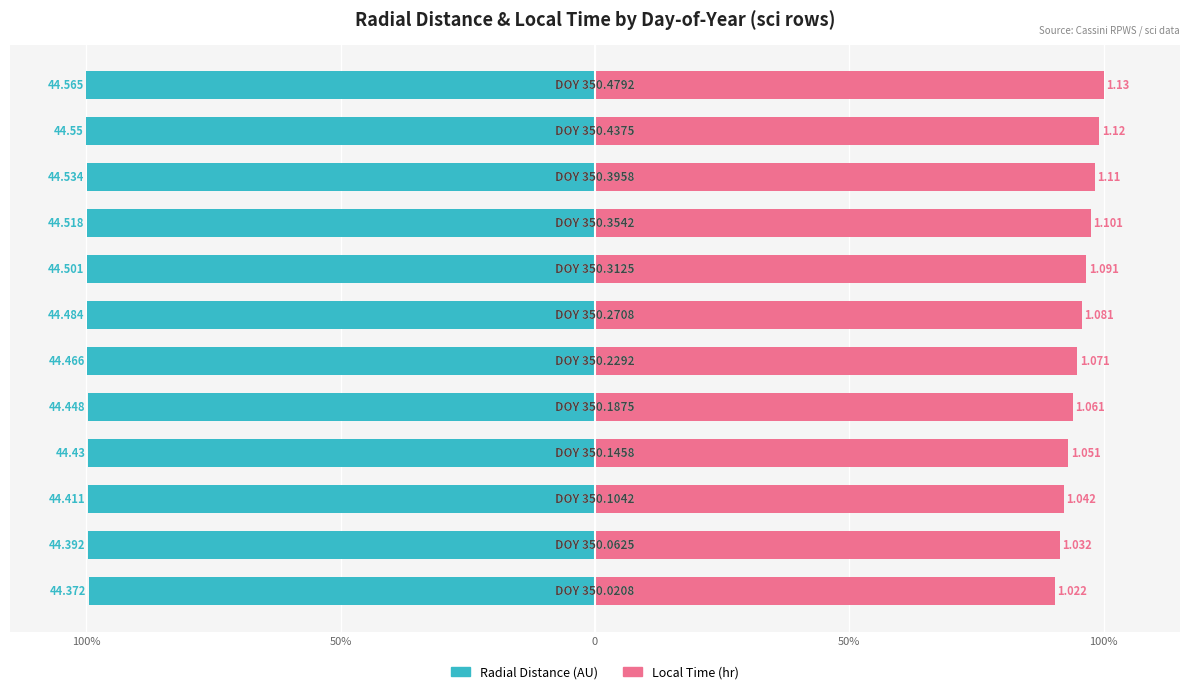

Rank the series at 100% from lowest to highest value.

Radial Distance, Local Time